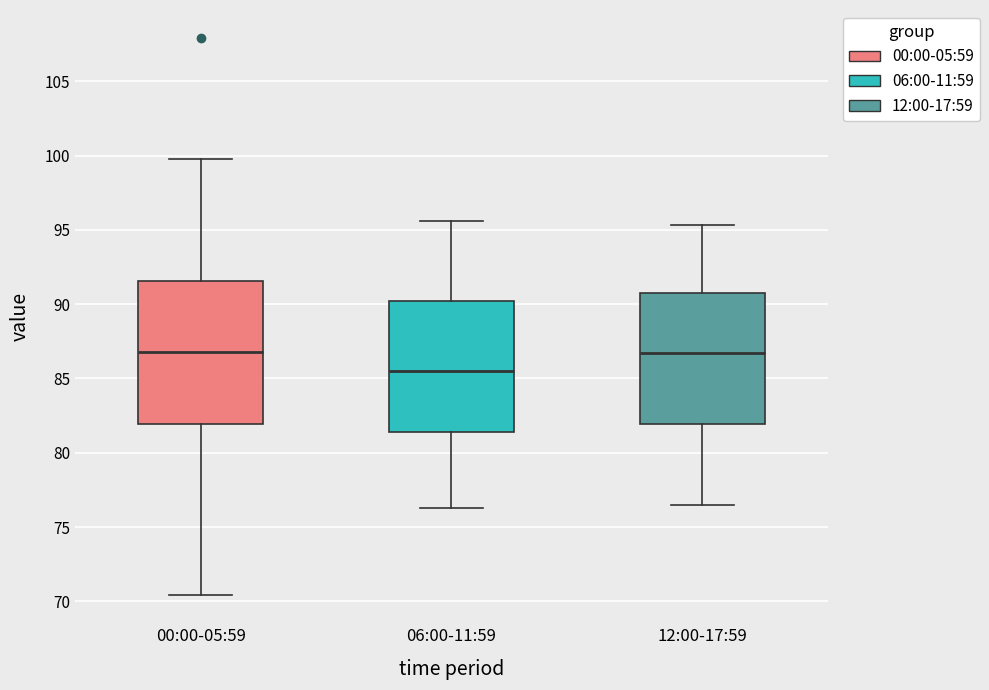

Comparing the boxes themselves (not the whiskers), which one is the tallest?

00:00-05:59